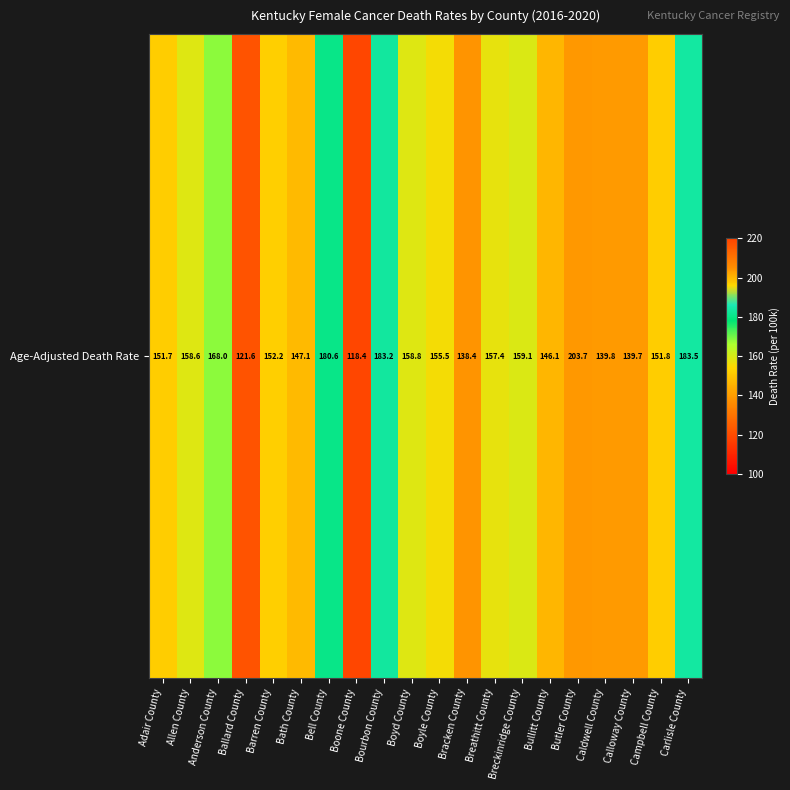

True or false: the data shows 218.3 at Breathitt County.

False